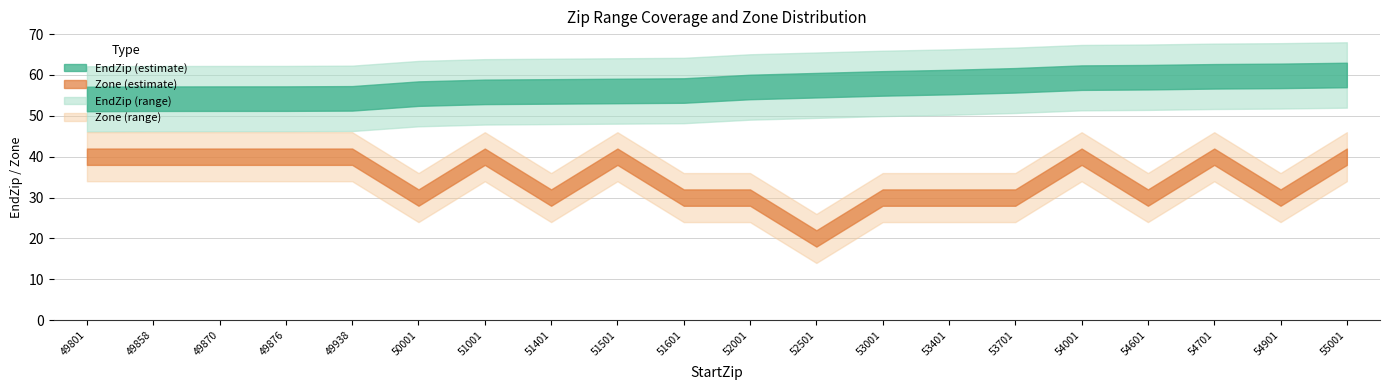

How many categories are shown in the chart?

20